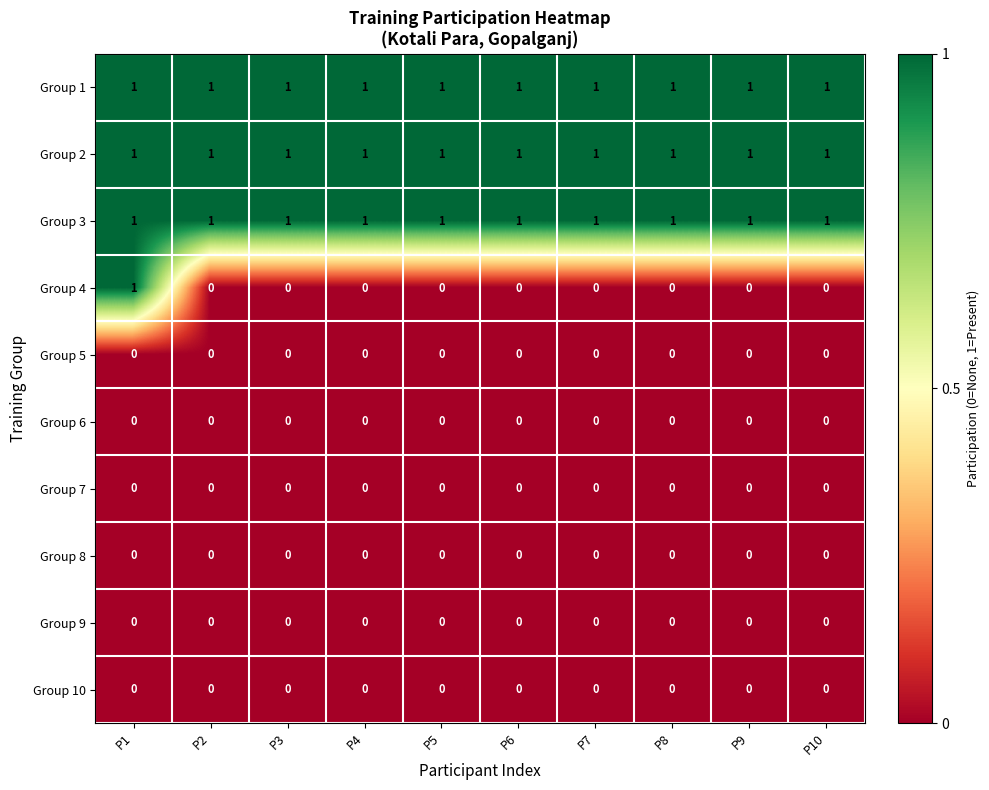

At which category is the sum across all series the highest?

P1